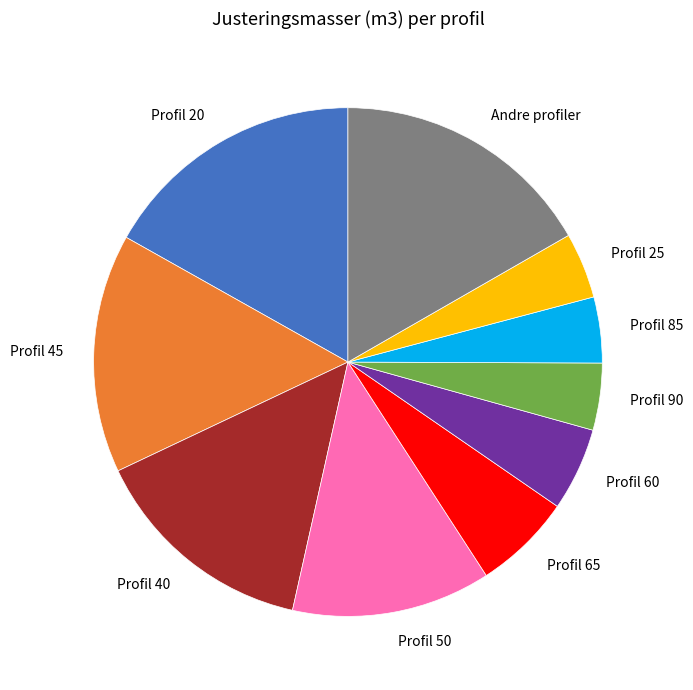

Is the sum of Andre profiler and Profil 20 greater than half?

No